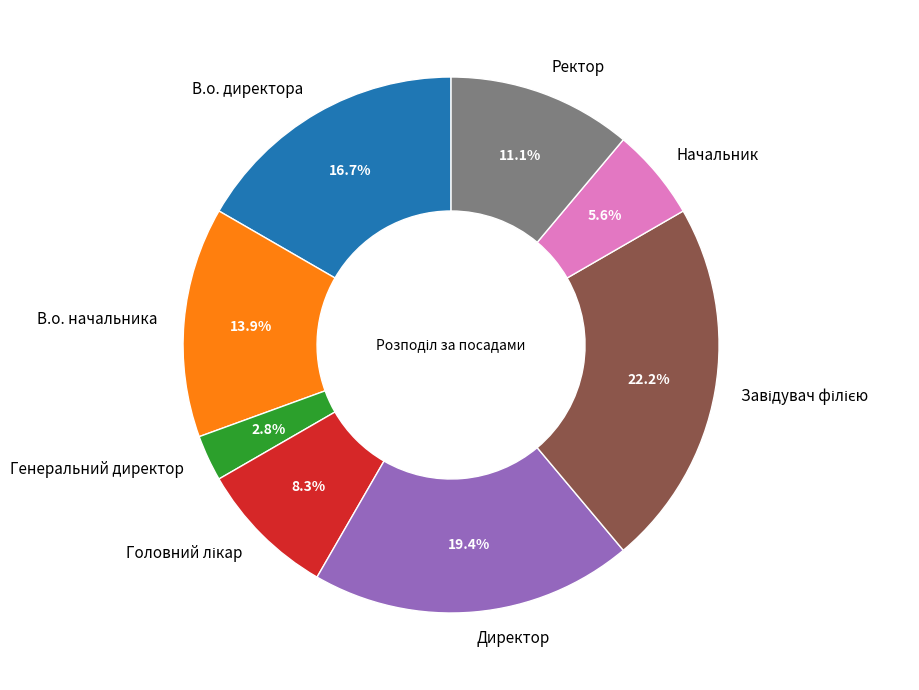

What portion of the pie excludes В.о. начальника?

86.1%